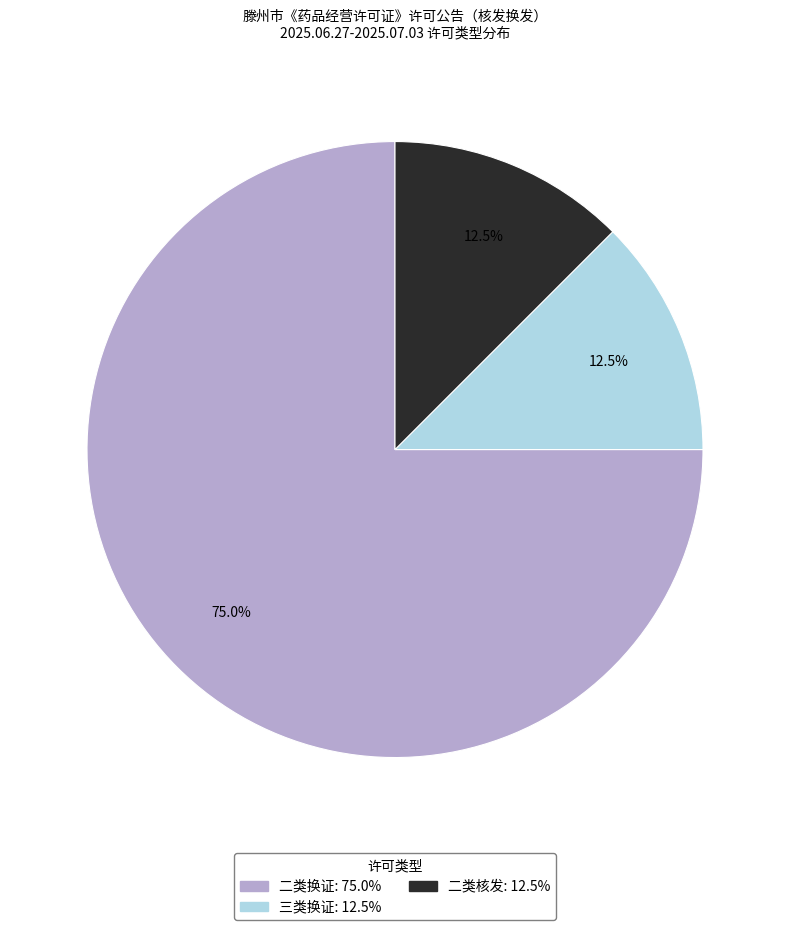

What is the total percentage of 二类换证 and 三类换证?

87.5%